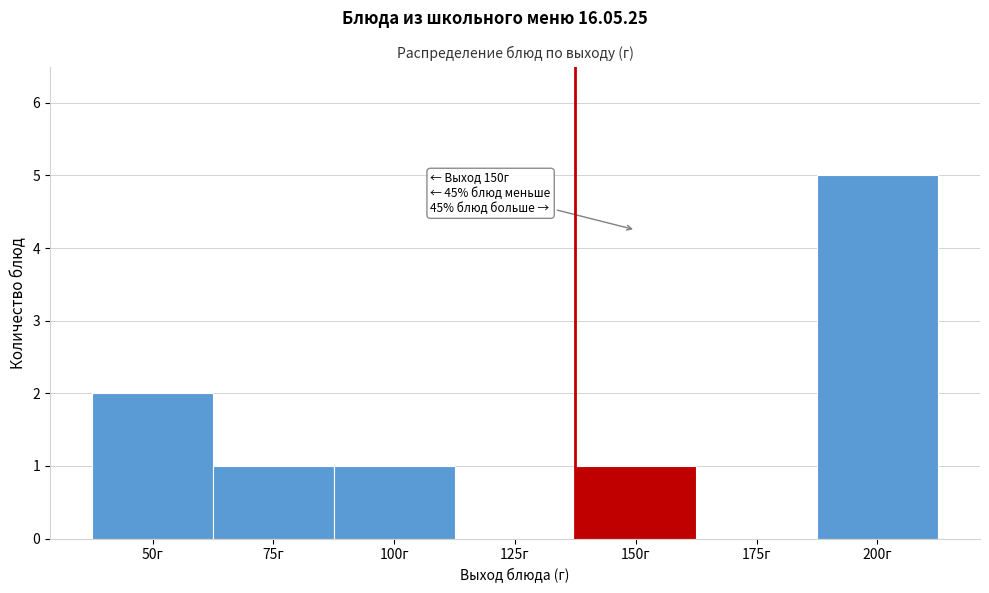

Reading left to right, transcribe all the data shown in this chart.

50г=2	75г=1	100г=1	125г=0	150г=1	175г=0	200г=5